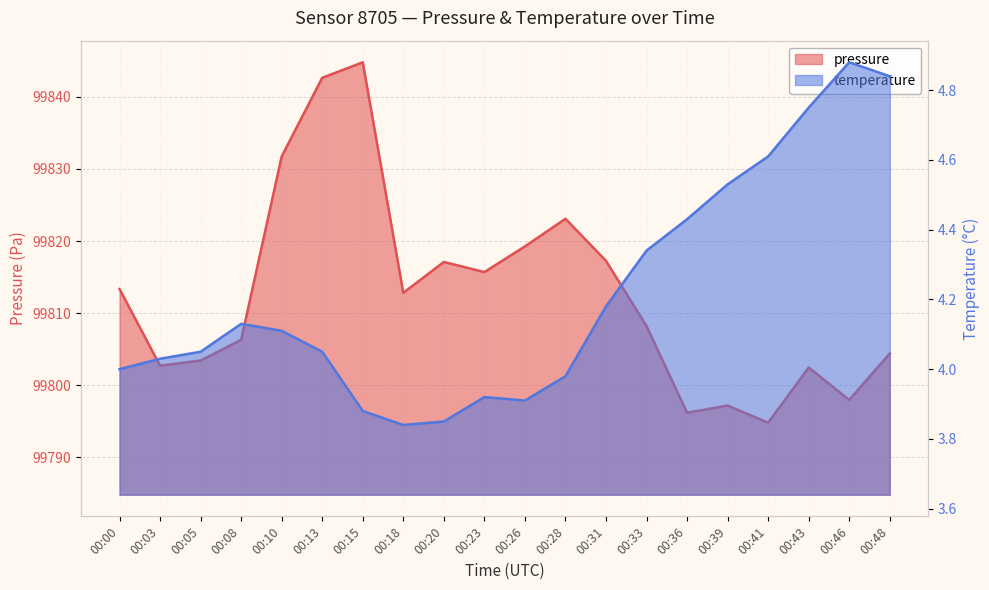

Is it true that pressure equals 99802.7 at 00:03?

True